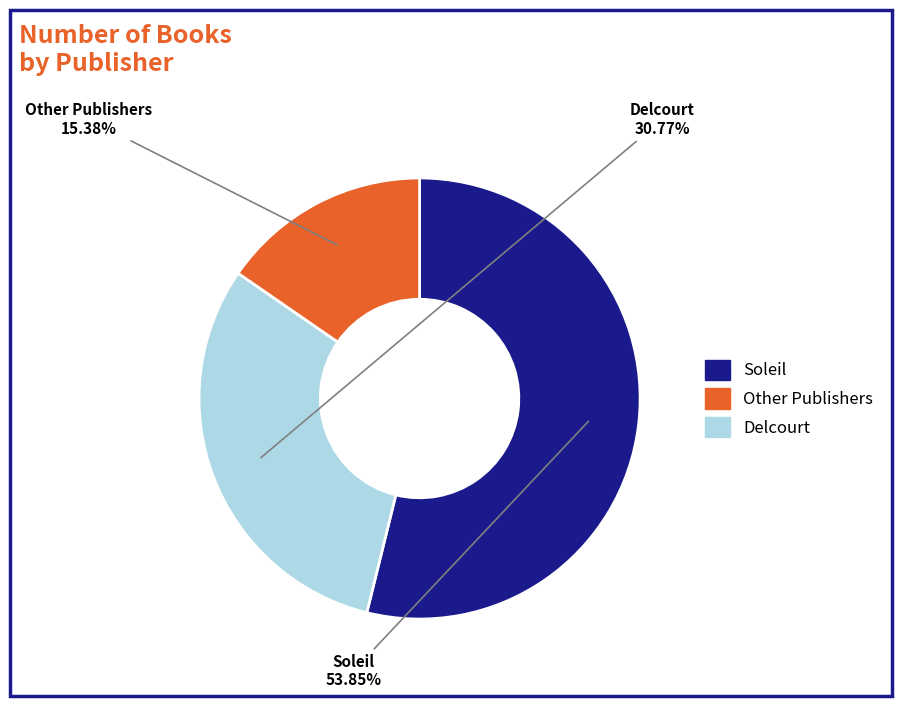

Does any single category account for the majority?

Yes